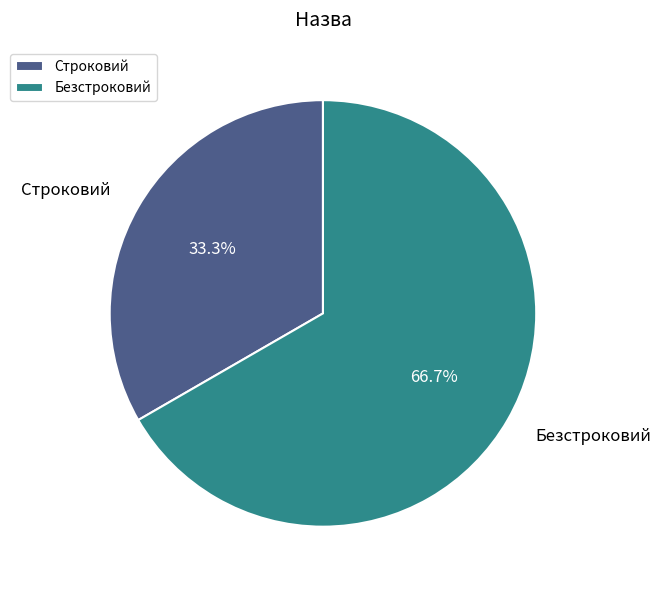

How many slices are in this pie chart?

2